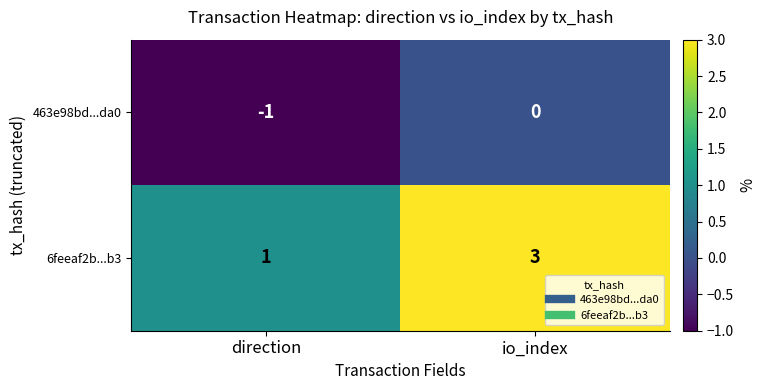

Reading right to left, list all the values displayed in this chart.

463e98bd...da0: io_index=0	direction=-1
6feeaf2b...b3: io_index=3	direction=1